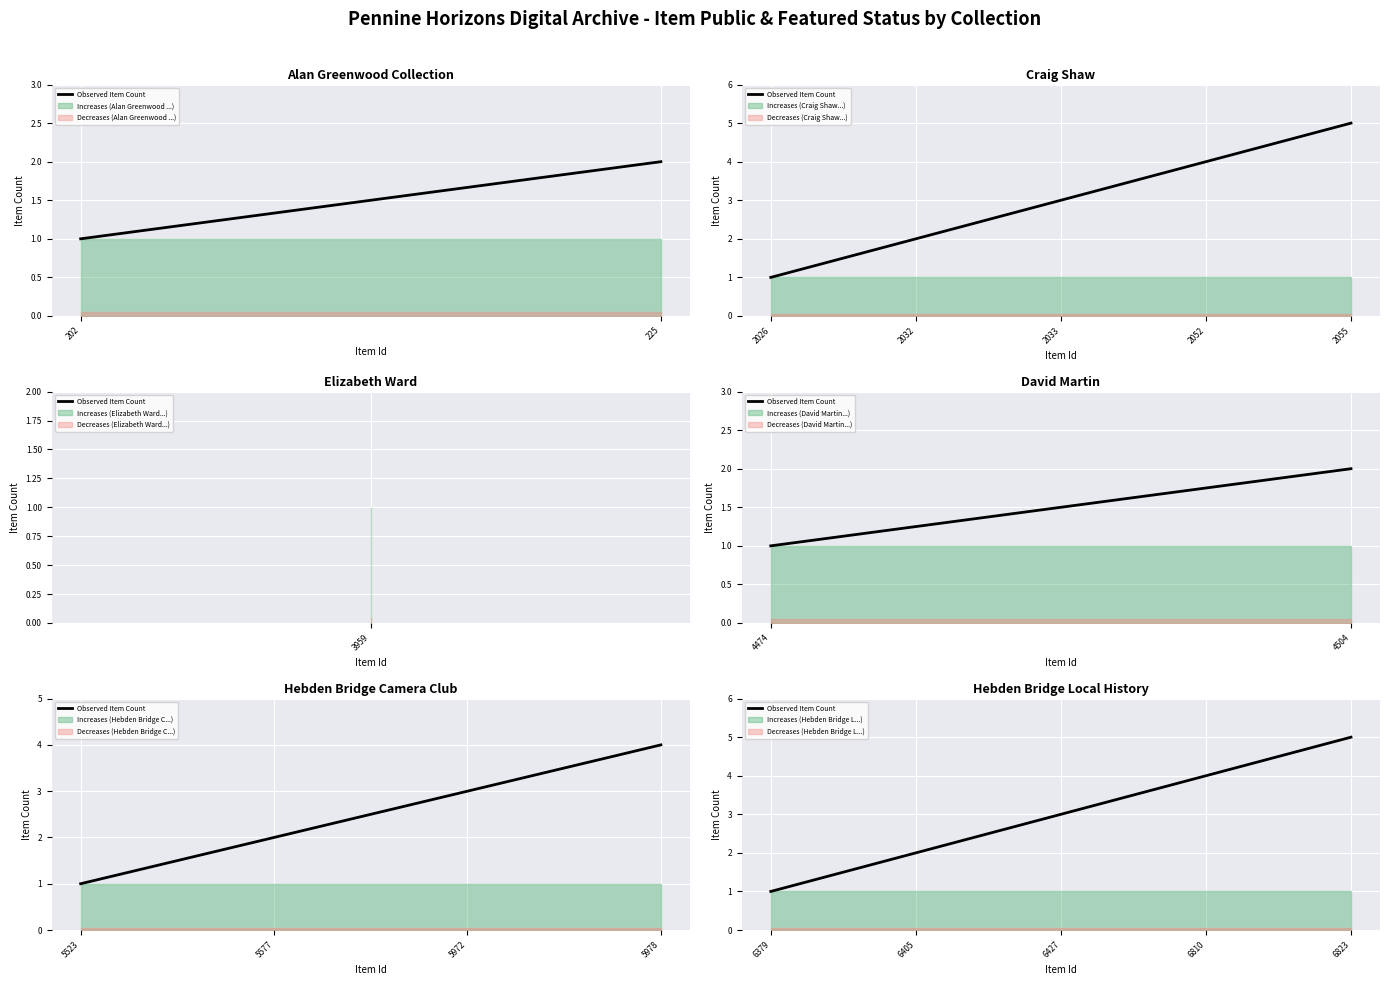

What is the label of the 3rd point from the right?

2